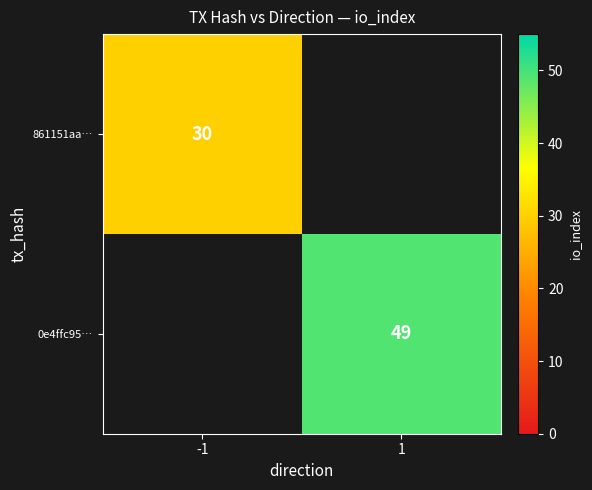

True or false: 861151aa… has a value of 30 at -1.

True